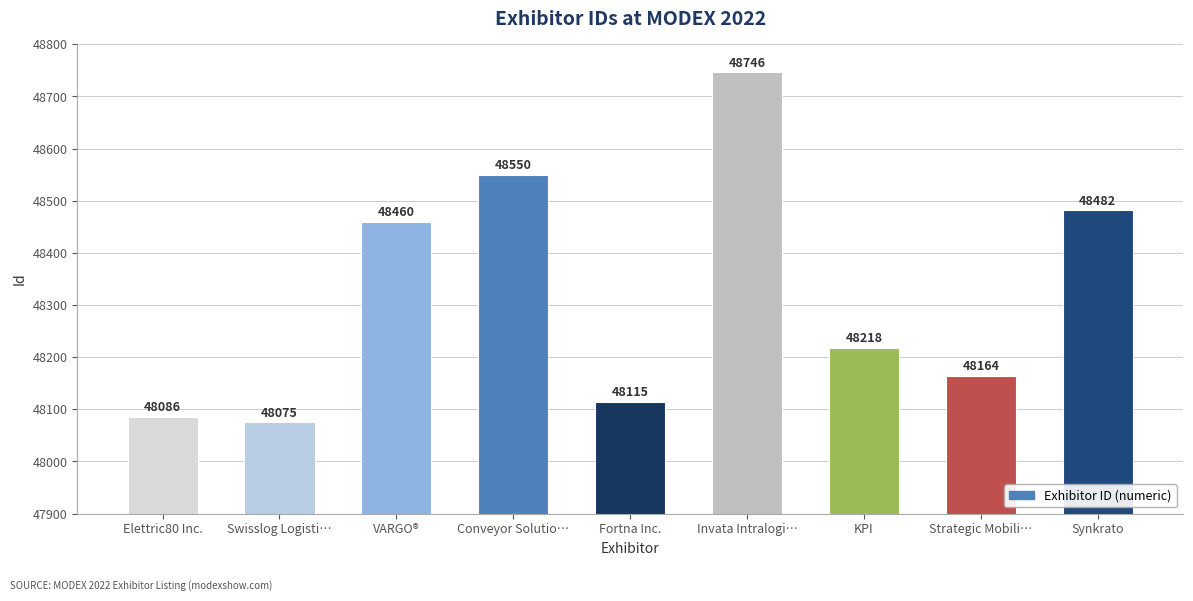

Is it true that the value at Swisslog Logisti… is 17099?

False